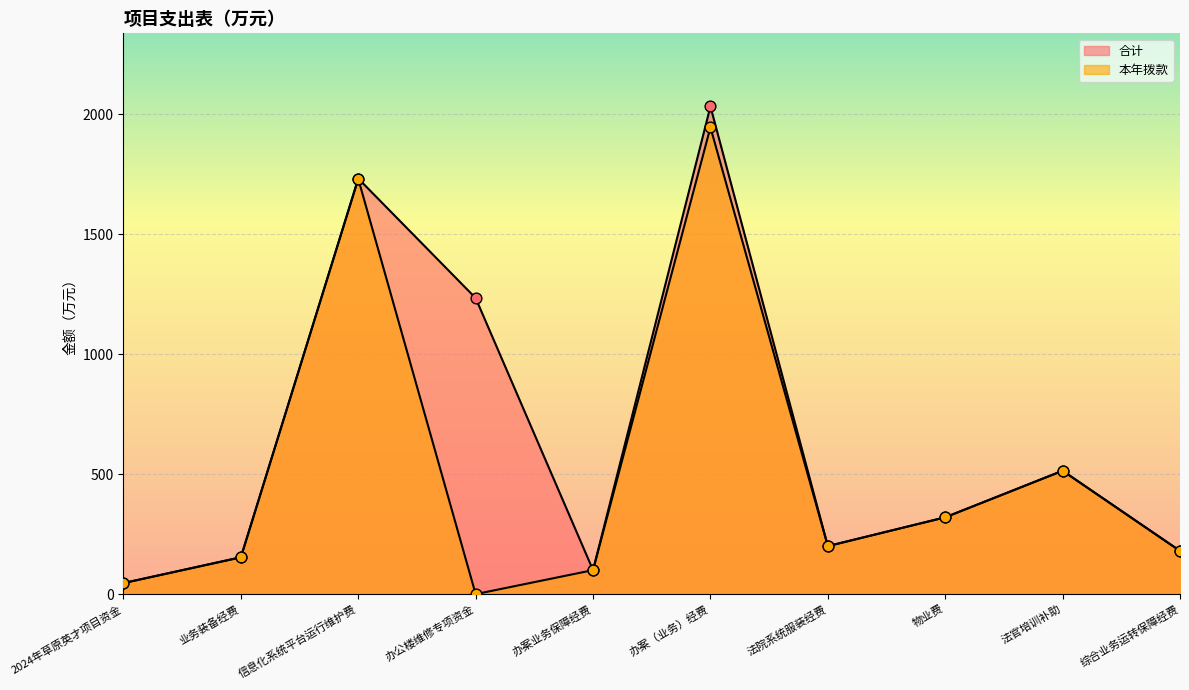

Which series has the largest total across all categories?

合计